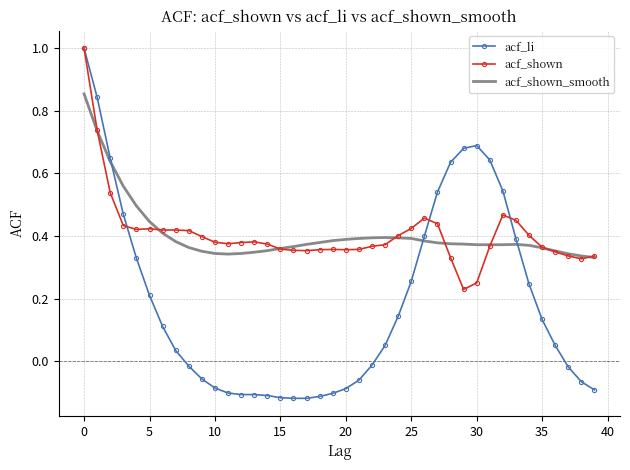

Which series has the widest spread of values?

acf_li